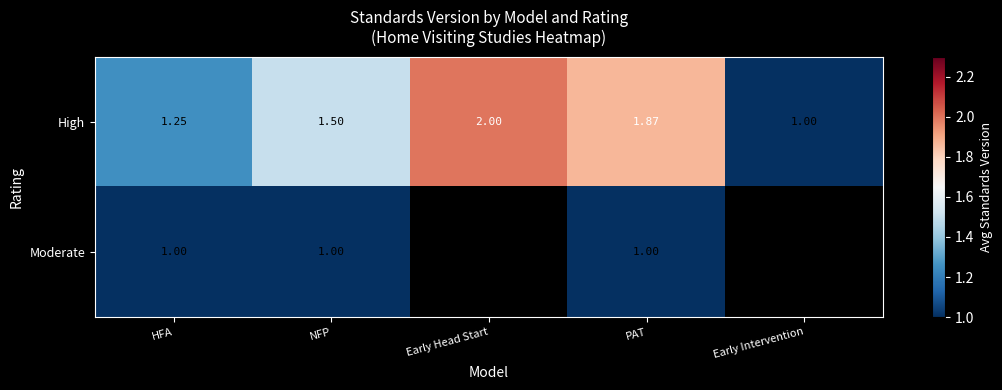

Which label corresponds to the largest value in the chart?

Early Head Start